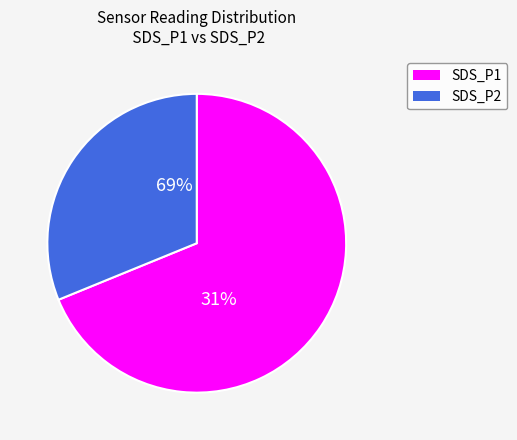

Does SDS_P2 account for over 50% of the chart?

No